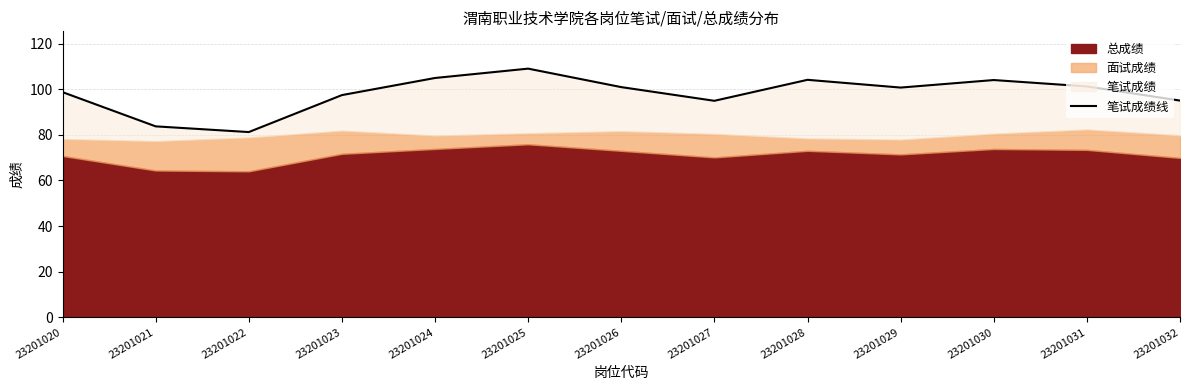

Reading right to left, list all the values displayed in this chart.

95.0	101.2	104.0	100.7	104.1	94.9	100.9	109.0	104.9	97.4	81.2	83.7	98.7